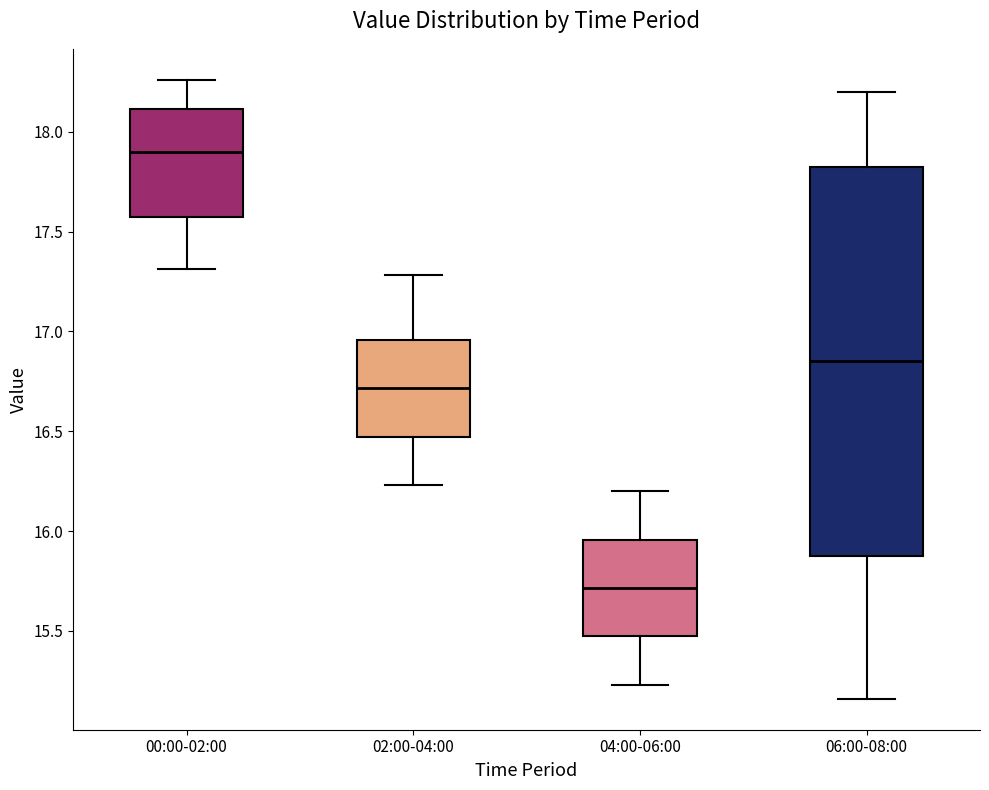

Where is the lower edge of the box for 04:00-06:00 on the y-axis? The values are not printed on the chart, so give them approximately, as read against the axis.

15.45